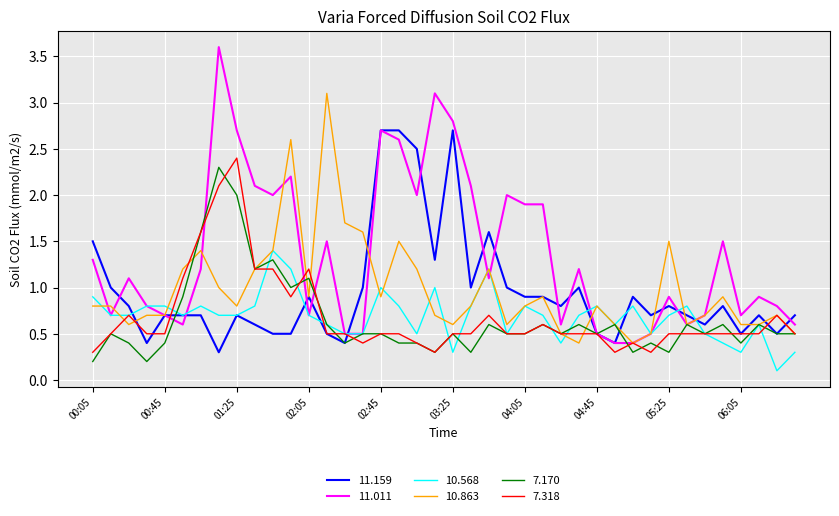

What is the greatest value displayed?

3.6